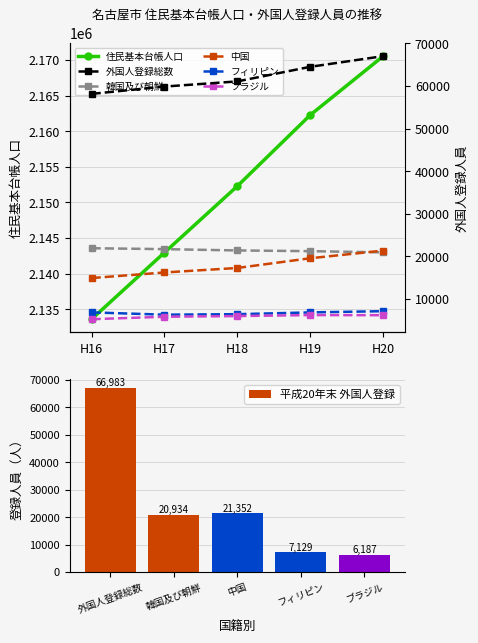

Rank the series at H20 from lowest to highest value.

ブラジル, フィリピン, 韓国及び朝鮮, 中国, 外国人登録総数, 総数（住民基本台帳）